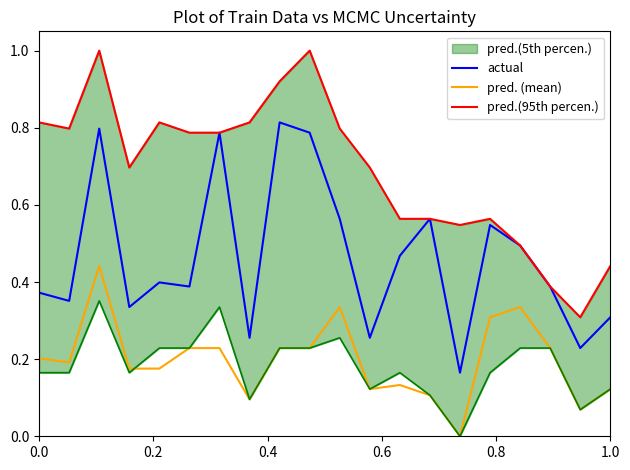

True or false: actual and pred. (mean) intersect in this chart.

False